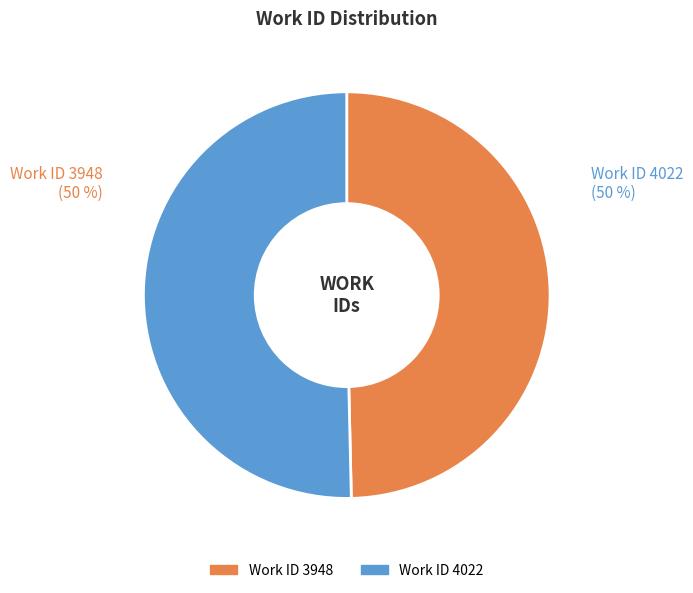

To the nearest percent, what is the average slice percentage?

50%